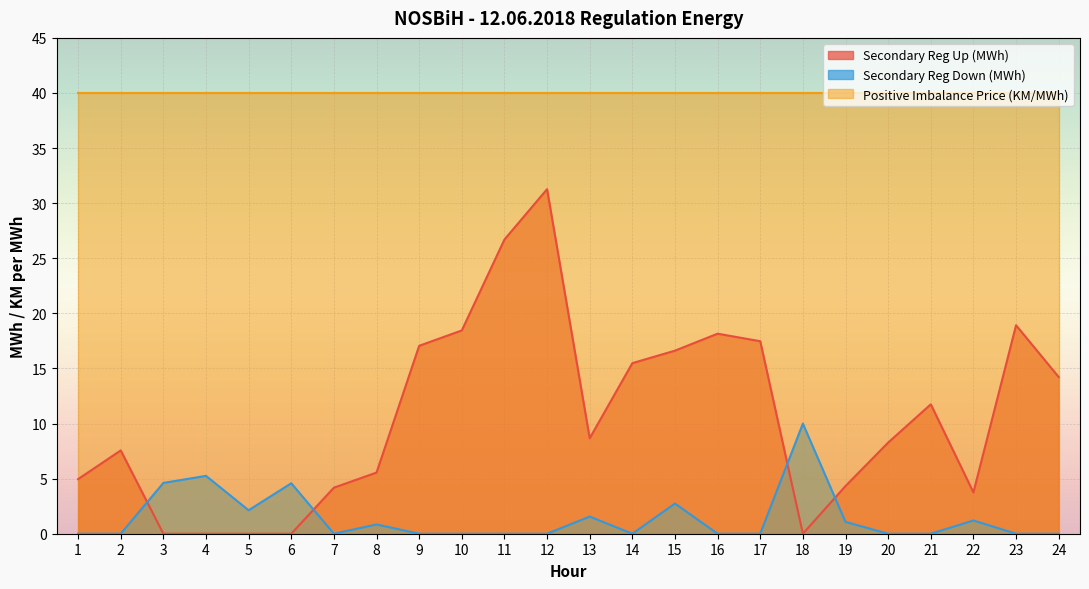

How many interior local peaks does the Secondary Reg Up (MWh) series have?

5